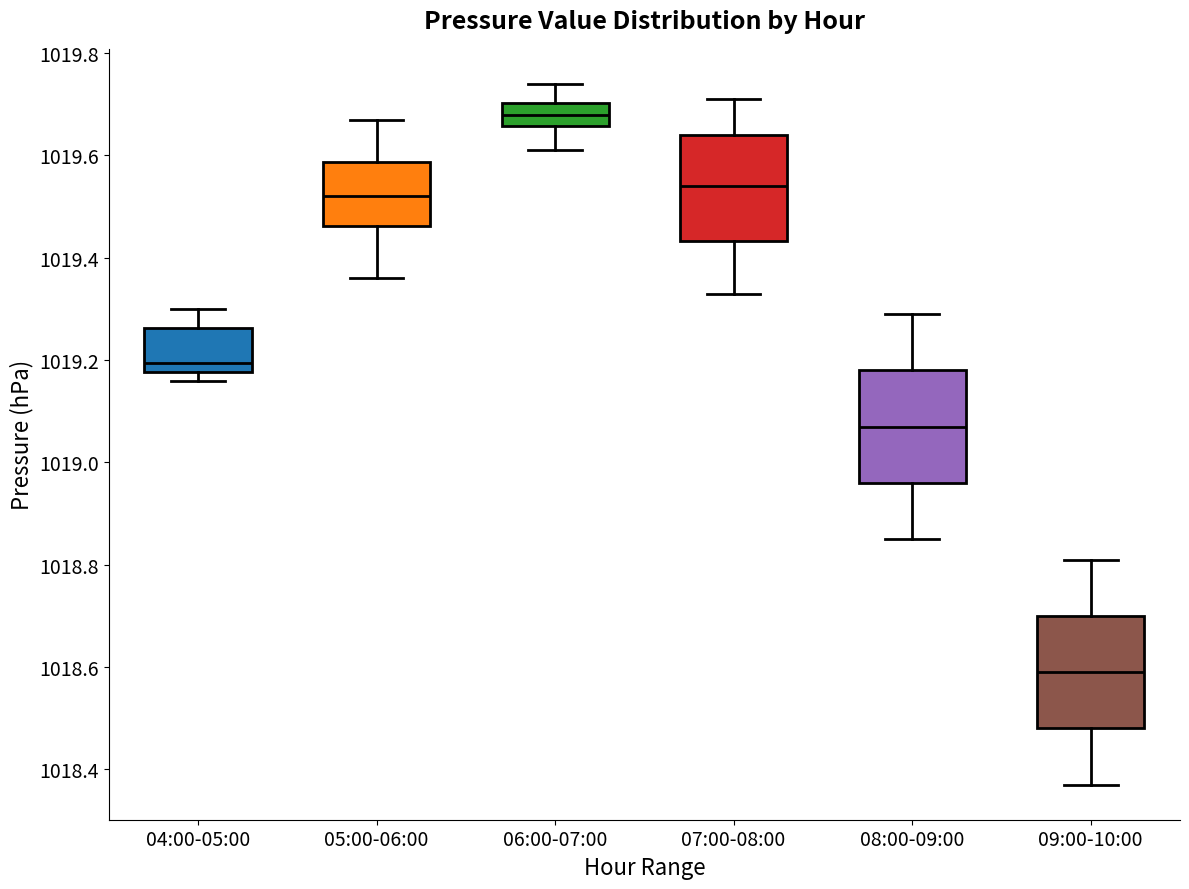

Reading left to right, read every box against the y-axis: the position of its median line, the range the box covers, and the ends of its whiskers. The values are not printed on the chart, so give them approximately, as read against the axis.

04:00-05:00: median 1019.20, box 1019.18 to 1019.26, whiskers 1019.16 to 1019.30
05:00-06:00: median 1019.52, box 1019.46 to 1019.58, whiskers 1019.36 to 1019.68
06:00-07:00: median 1019.68, box 1019.66 to 1019.70, whiskers 1019.62 to 1019.74
07:00-08:00: median 1019.54, box 1019.44 to 1019.64, whiskers 1019.34 to 1019.72
08:00-09:00: median 1019.08, box 1018.96 to 1019.18, whiskers 1018.86 to 1019.30
09:00-10:00: median 1018.60, box 1018.48 to 1018.70, whiskers 1018.38 to 1018.82